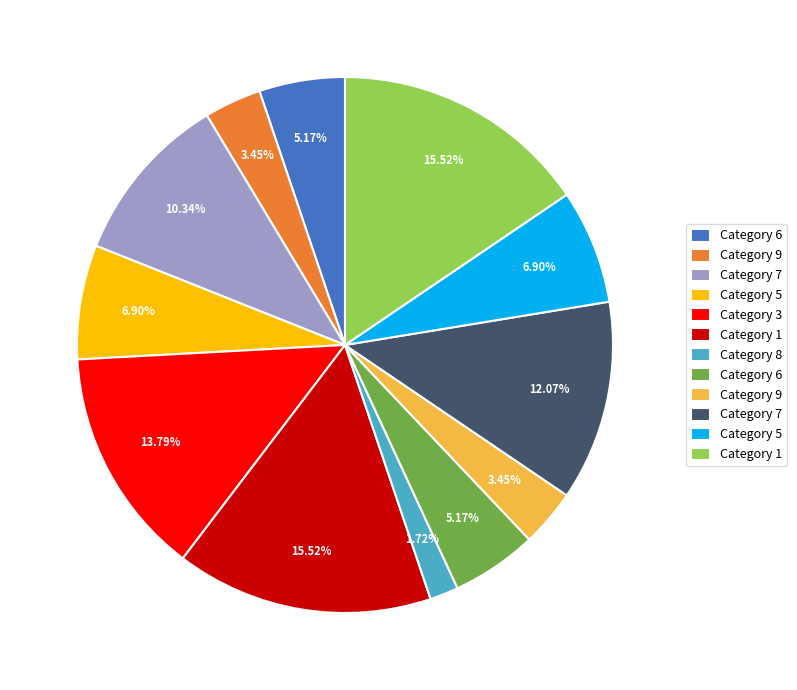

Is there a majority slice in this chart?

No